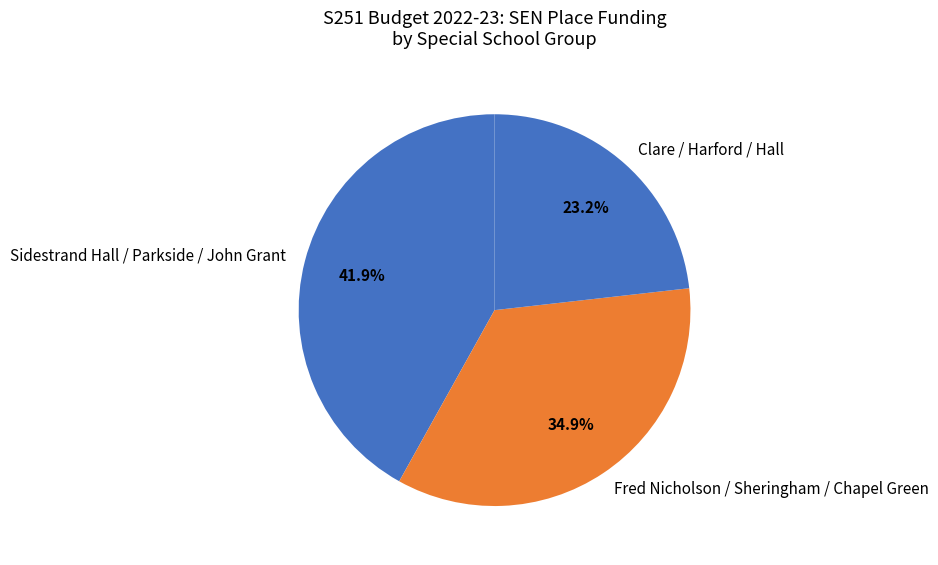

Which slice is the smallest?

Clare / Harford / Hall